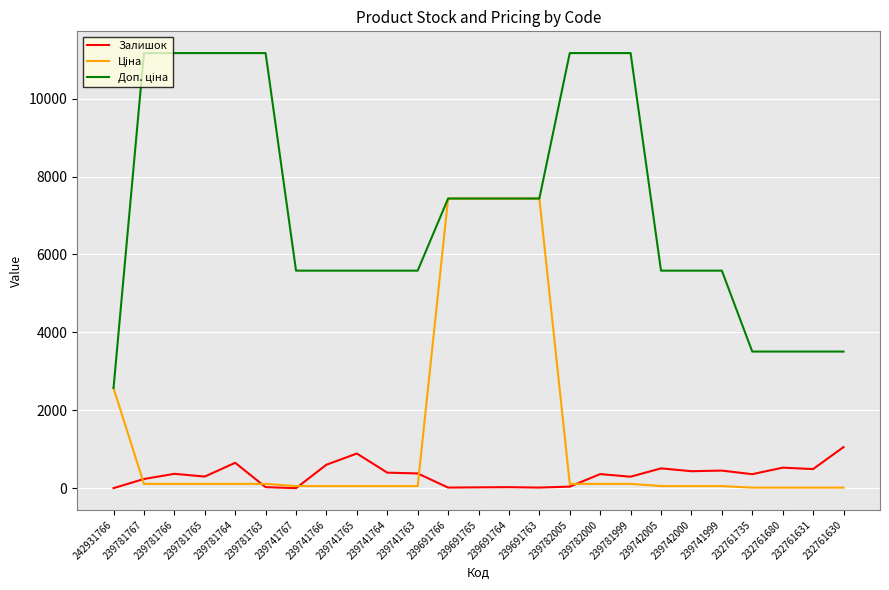

What is the highest value of the Залишок series?

1056.0